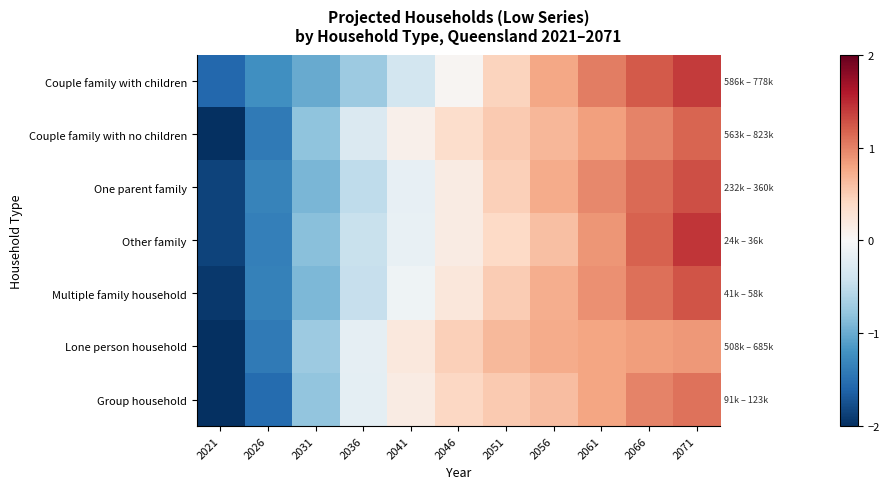

Which series changed the most between 2021 and 2026?

Lone person household